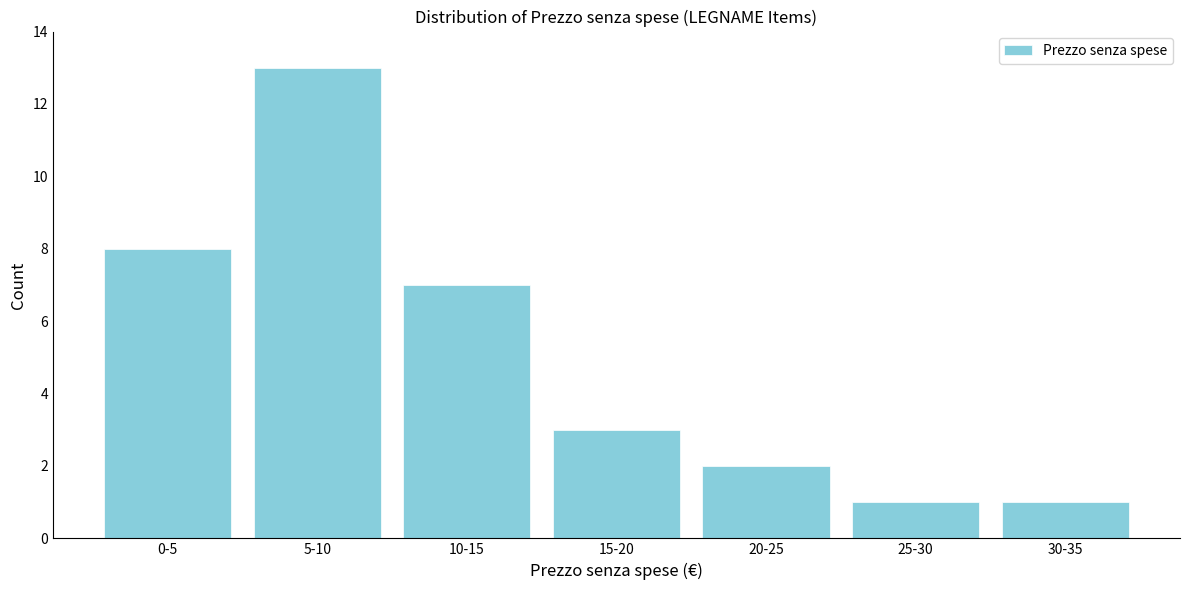

Reading right to left, extract all data points from this chart.

30-35=1	25-30=1	20-25=2	15-20=3	10-15=7	5-10=13	0-5=8